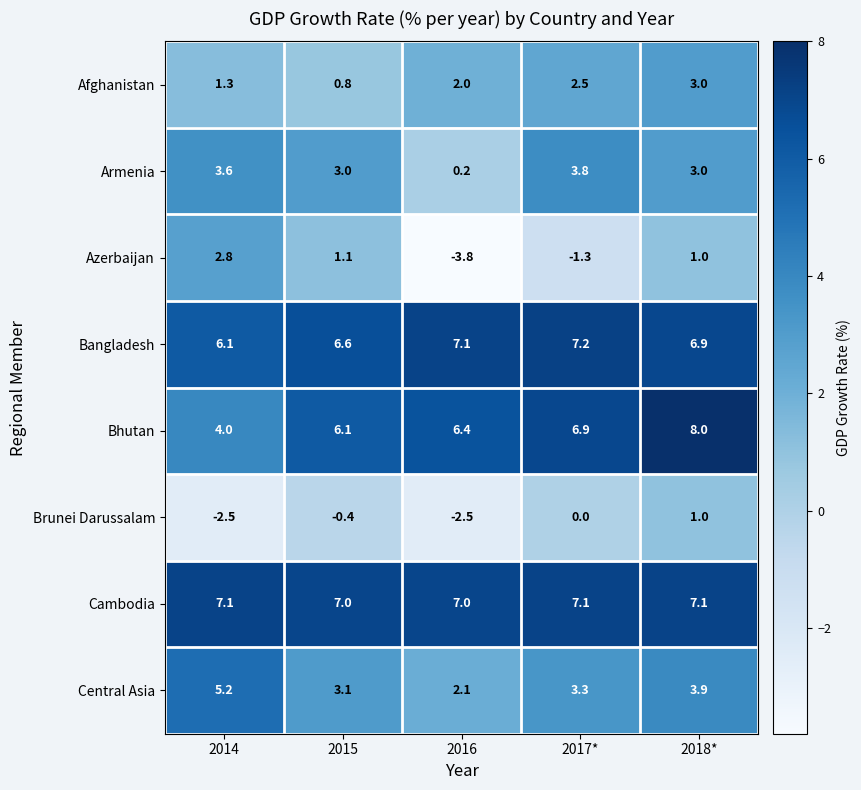

At how many categories does at least one series exceed 2?

5